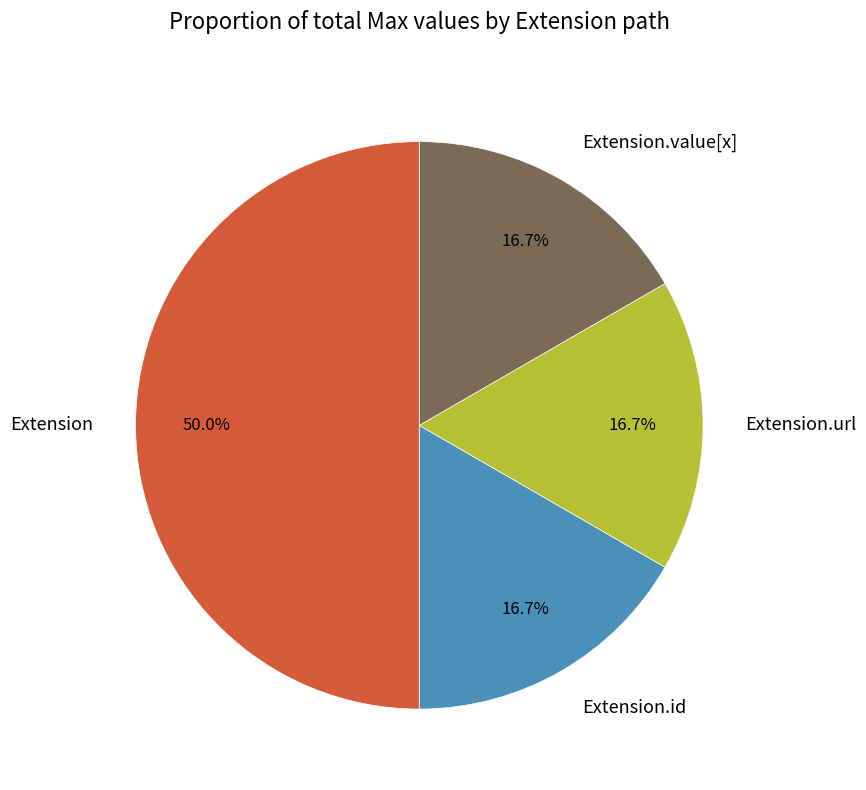

What is the largest slice in the pie chart?

Extension